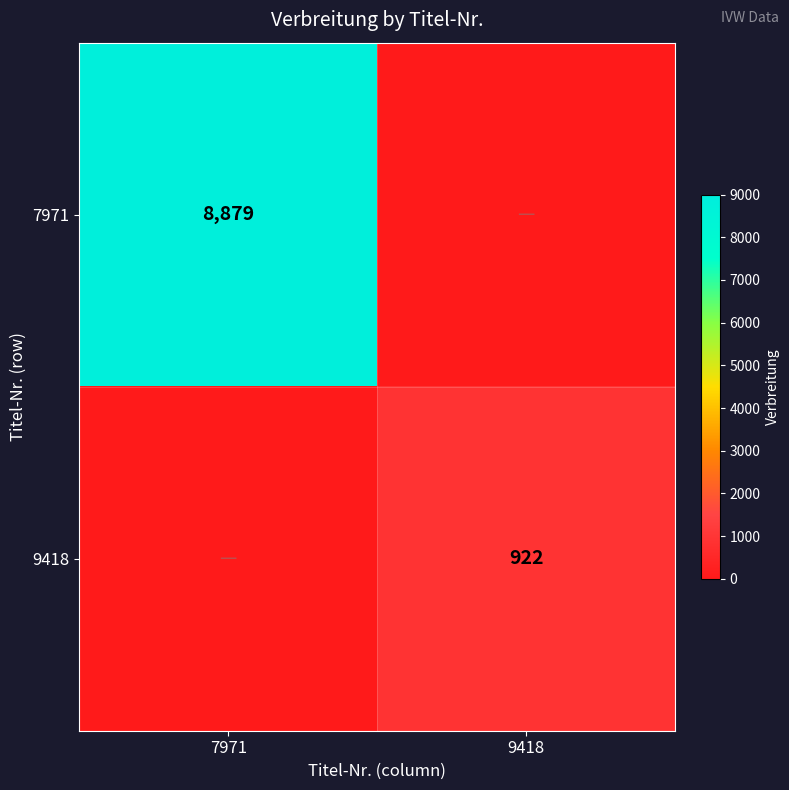

The value of 7971 at 7971 is 14237. True or false?

False